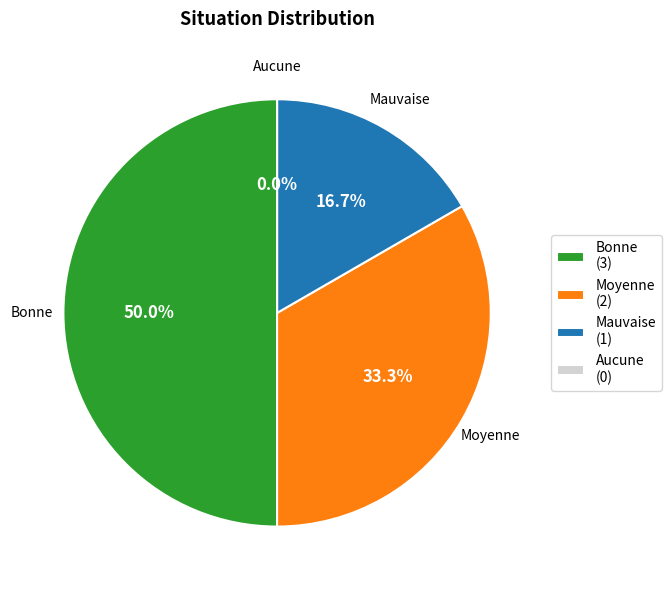

What percentage do Bonne and Mauvaise together represent?

66.7%